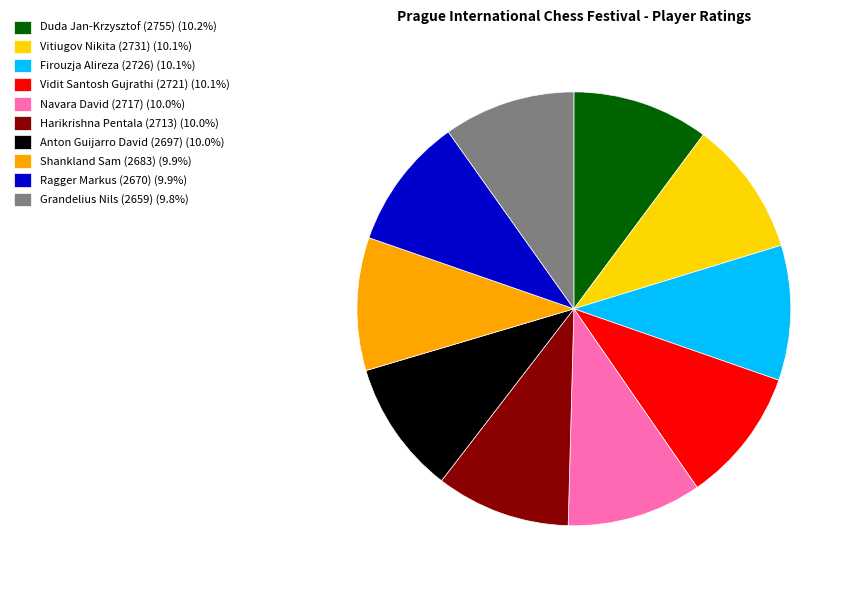

Does Ragger Markus (2670) account for over 50% of the chart?

No